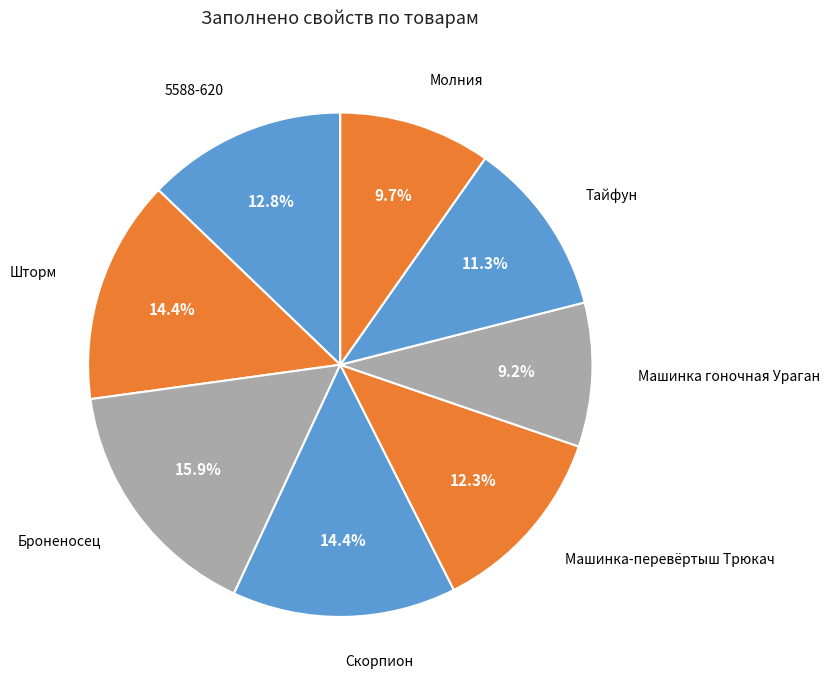

To the nearest percent, what portion does Скорпион represent?

14%